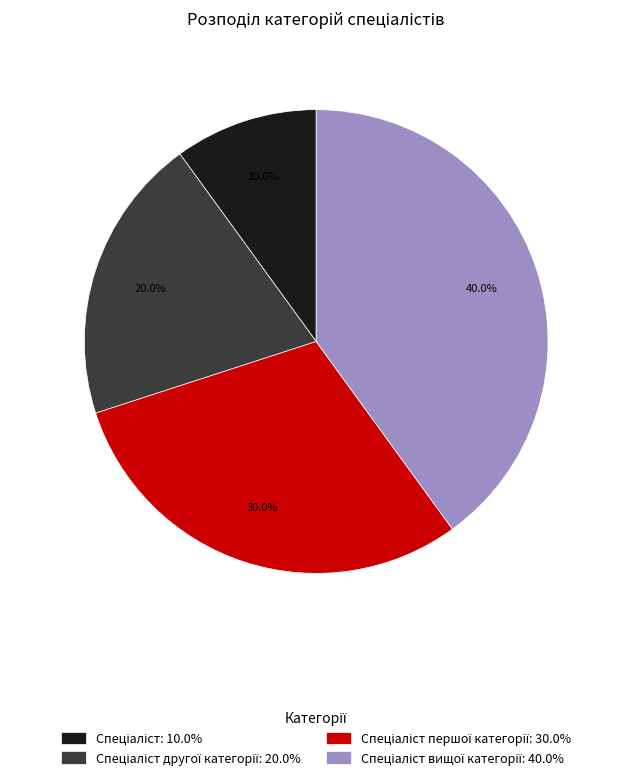

Is there any slice that represents more than half of the pie?

No